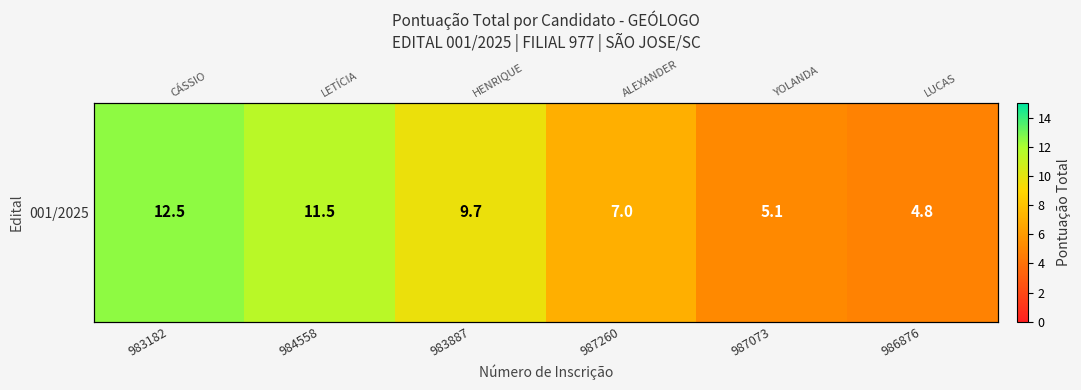

The chart shows a value of 2.2 at 987260. True or false?

False